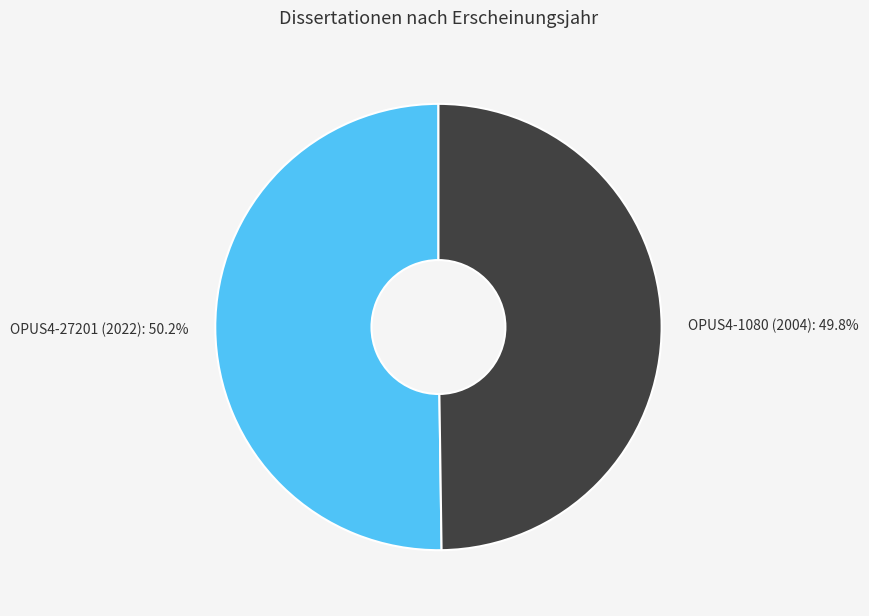

Does any single category account for the majority?

Yes